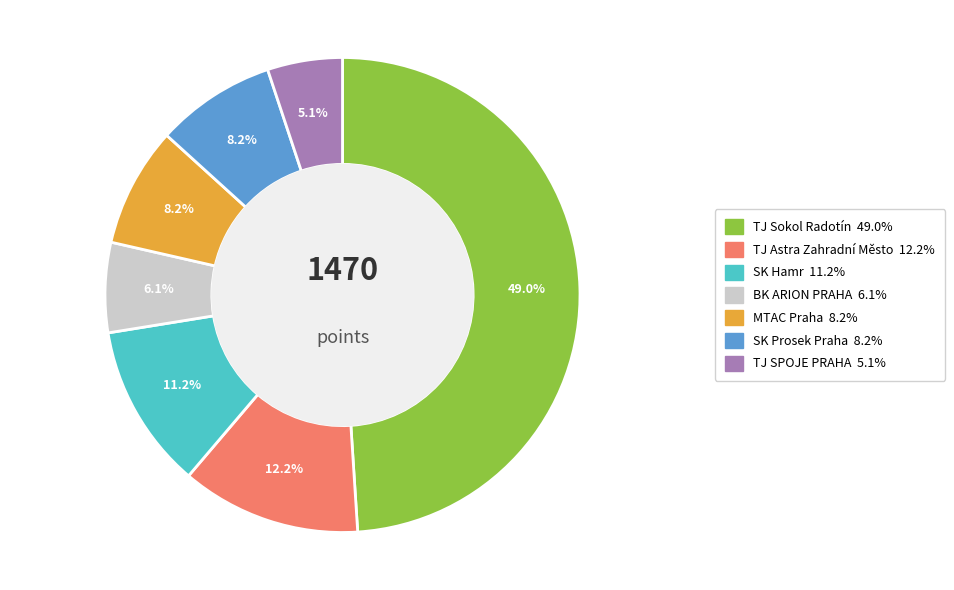

Does any single category account for the majority?

No